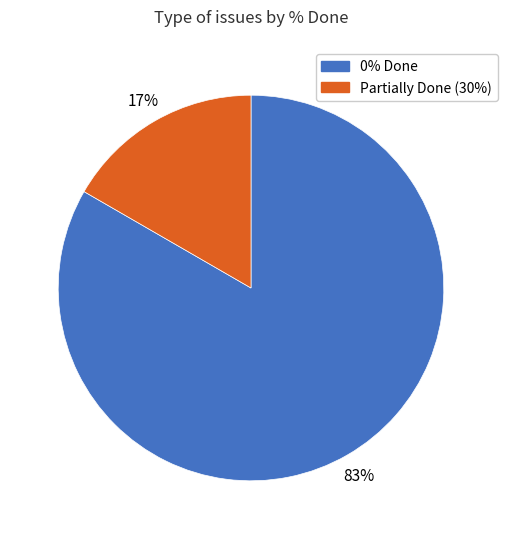

The Partially Done (30%) slice represents 28% of the pie. True or false?

False